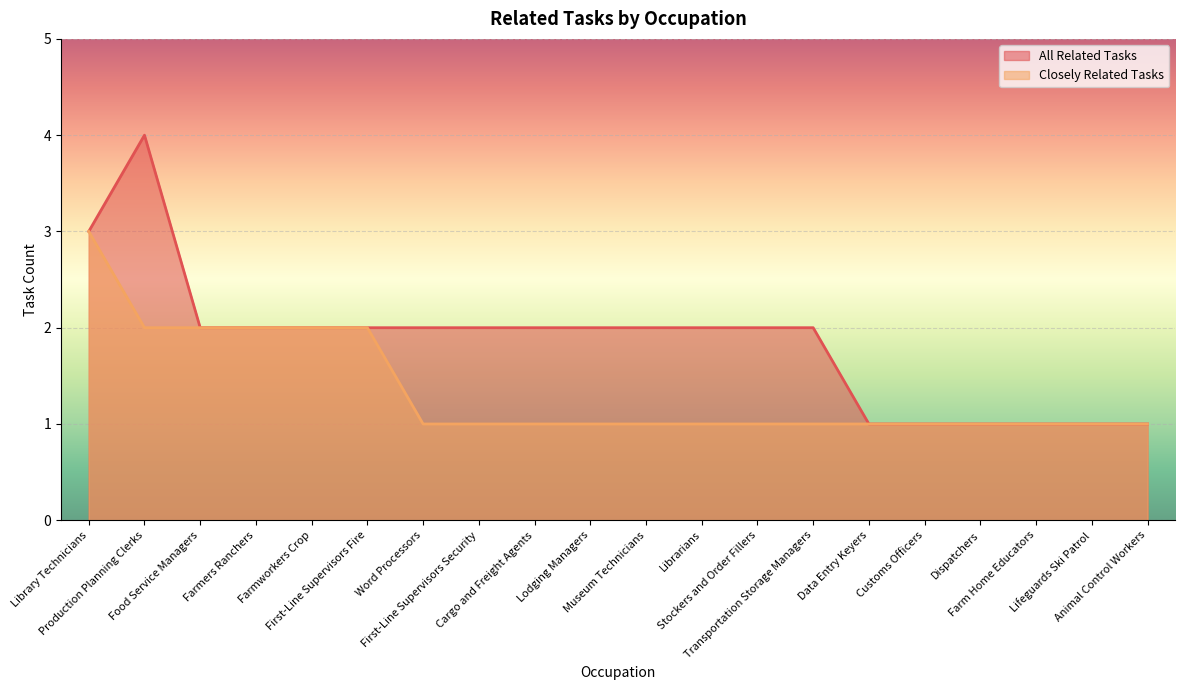

Rank the series by their maximum value, from highest to lowest.

All Related Tasks, Closely Related Tasks